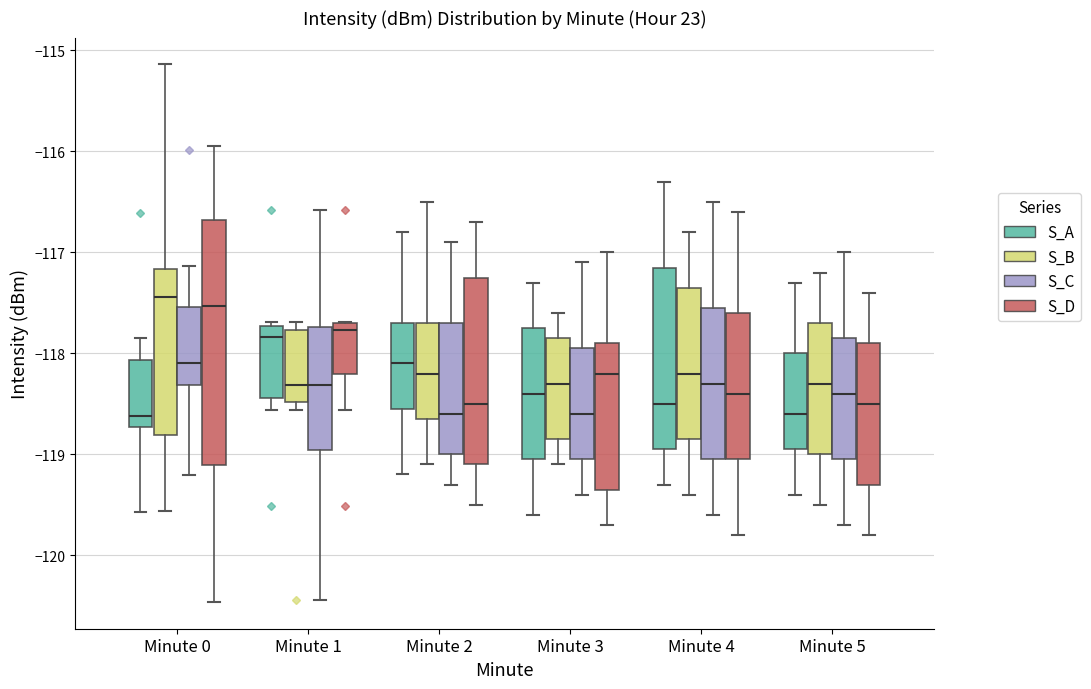

Reading left to right, read every box against the y-axis: the position of its median line, the range the box covers, and the ends of its whiskers. The values are not printed on the chart, so give them approximately, as read against the axis.

Minute 0 (S_A): median -118.6, box -118.7 to -118.1, whiskers -119.6 to -117.8
Minute 0 (S_B): median -117.4, box -118.8 to -117.2, whiskers -119.6 to -115.1
Minute 0 (S_C): median -118.1, box -118.3 to -117.5, whiskers -119.2 to -117.1
Minute 0 (S_D): median -117.5, box -119.1 to -116.7, whiskers -120.5 to -115.9
Minute 1 (S_A): median -117.8, box -118.4 to -117.7, whiskers -118.6 to -117.7 (just above the box's upper edge)
Minute 1 (S_B): median -118.3, box -118.5 to -117.8, whiskers -118.6 to -117.7
Minute 1 (S_C): median -118.3, box -119.0 to -117.7, whiskers -120.4 to -116.6
Minute 1 (S_D): median -117.8, box -118.2 to -117.7, whiskers -118.6 to -117.7
Minute 2 (S_A): median -118.1, box -118.5 to -117.7, whiskers -119.2 to -116.8
Minute 2 (S_B): median -118.2, box -118.6 to -117.7, whiskers -119.1 to -116.5
Minute 2 (S_C): median -118.6, box -119.0 to -117.7, whiskers -119.3 to -116.9
Minute 2 (S_D): median -118.5, box -119.1 to -117.2, whiskers -119.5 to -116.7
Minute 3 (S_A): median -118.4, box -119.0 to -117.7, whiskers -119.6 to -117.3
Minute 3 (S_B): median -118.3, box -118.8 to -117.8, whiskers -119.1 to -117.6
Minute 3 (S_C): median -118.6, box -119.0 to -117.9, whiskers -119.4 to -117.1
Minute 3 (S_D): median -118.2, box -119.3 to -117.9, whiskers -119.7 to -117.0
Minute 4 (S_A): median -118.5, box -118.9 to -117.1, whiskers -119.3 to -116.3
Minute 4 (S_B): median -118.2, box -118.8 to -117.3, whiskers -119.4 to -116.8
Minute 4 (S_C): median -118.3, box -119.0 to -117.5, whiskers -119.6 to -116.5
Minute 4 (S_D): median -118.4, box -119.0 to -117.6, whiskers -119.8 to -116.6
Minute 5 (S_A): median -118.6, box -118.9 to -118.0, whiskers -119.4 to -117.3
Minute 5 (S_B): median -118.3, box -119.0 to -117.7, whiskers -119.5 to -117.2
Minute 5 (S_C): median -118.4, box -119.0 to -117.8, whiskers -119.7 to -117.0
Minute 5 (S_D): median -118.5, box -119.3 to -117.9, whiskers -119.8 to -117.4